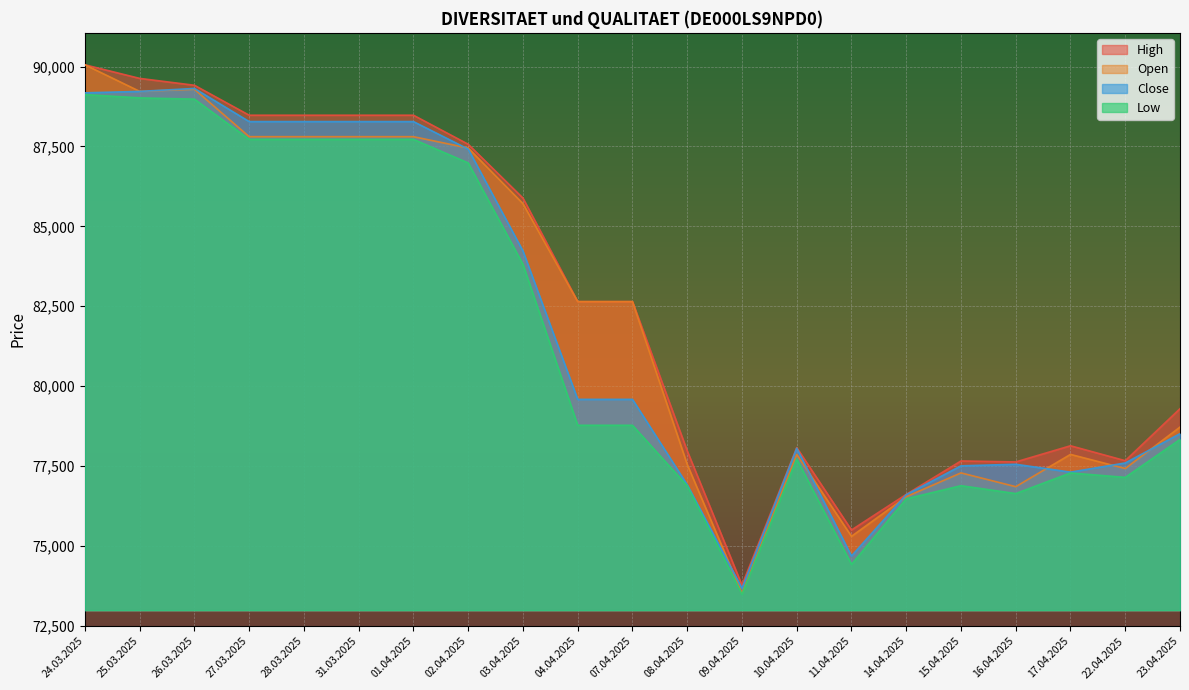

How many interior local valleys does the Open series have?

5